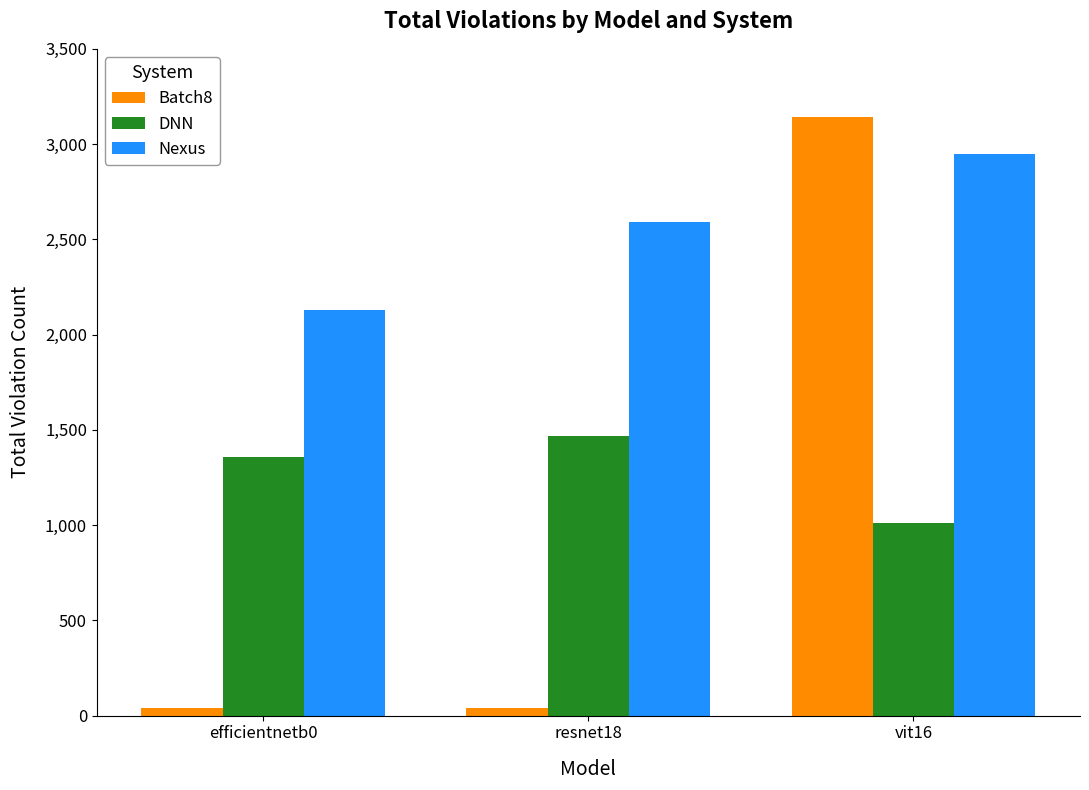

Where is DNN nearest to the value 1240?

efficientnetb0